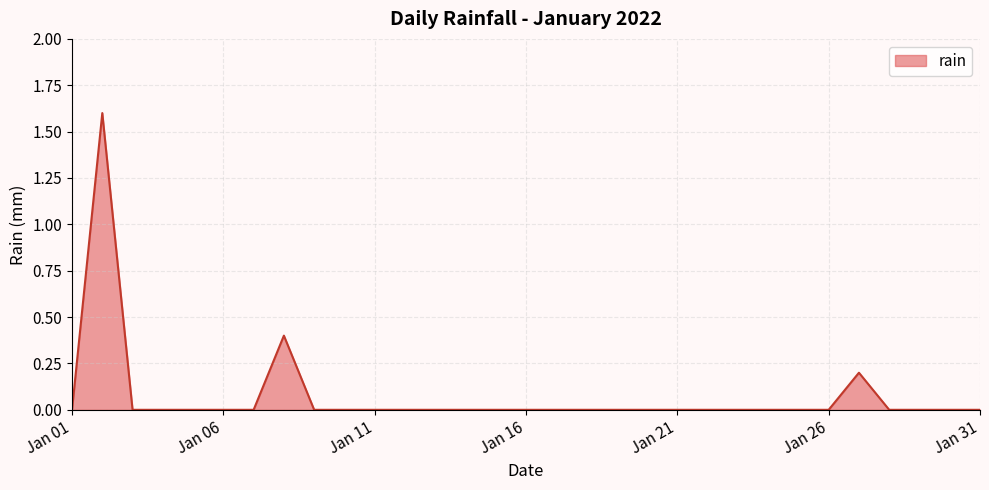

What is the greatest value displayed?

1.6